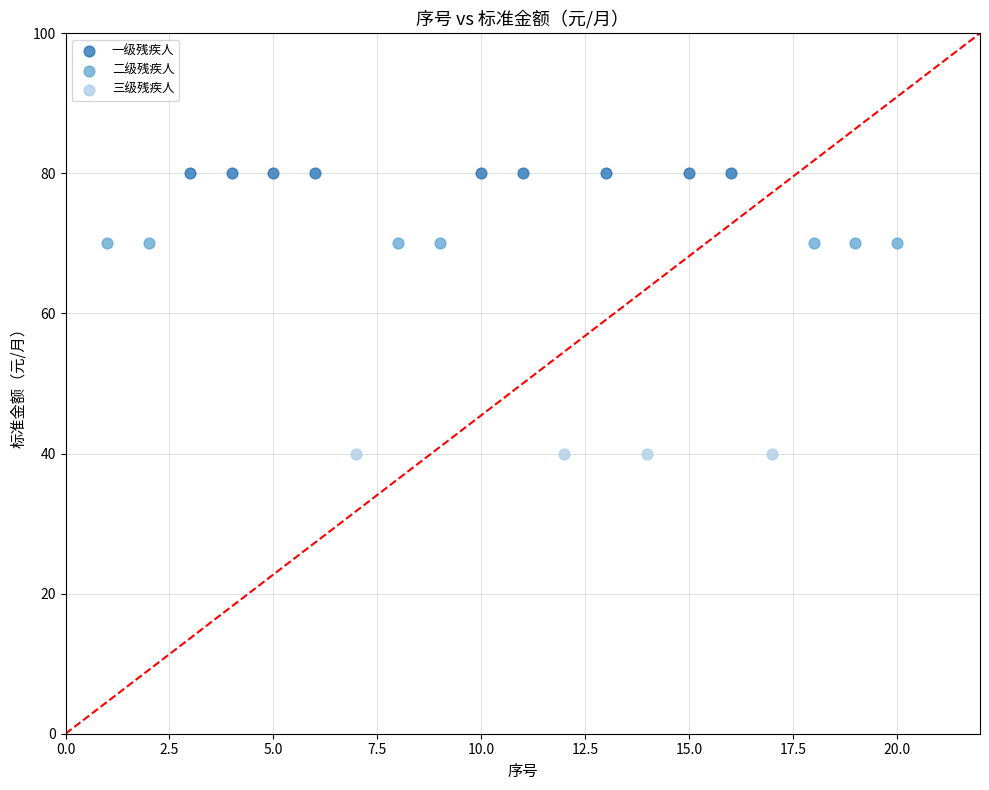

Which series contains the highest Y value?

一级残疾人